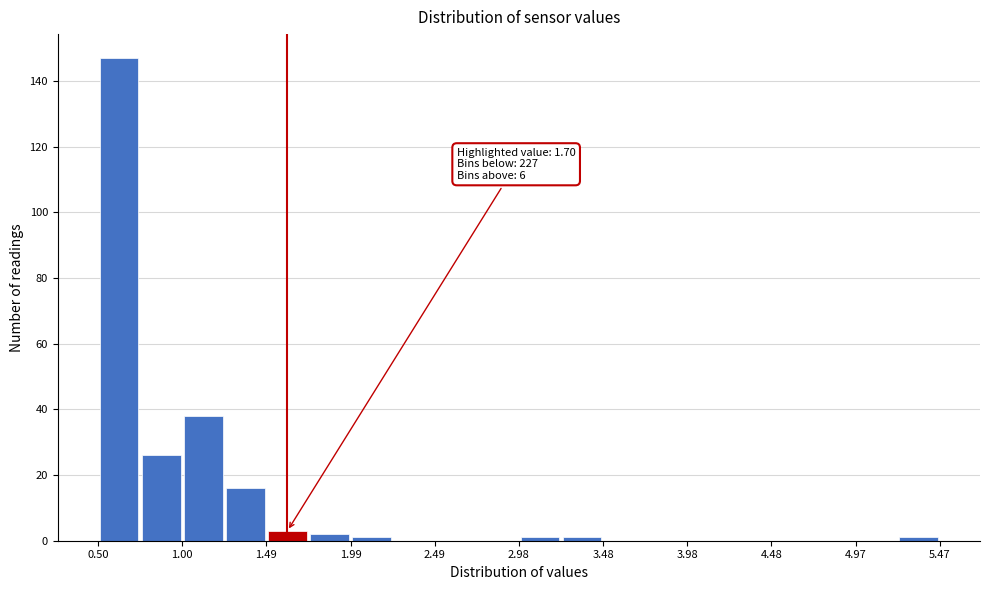

Over which range of the x-axis is the bar tallest?

0.50 to 0.75